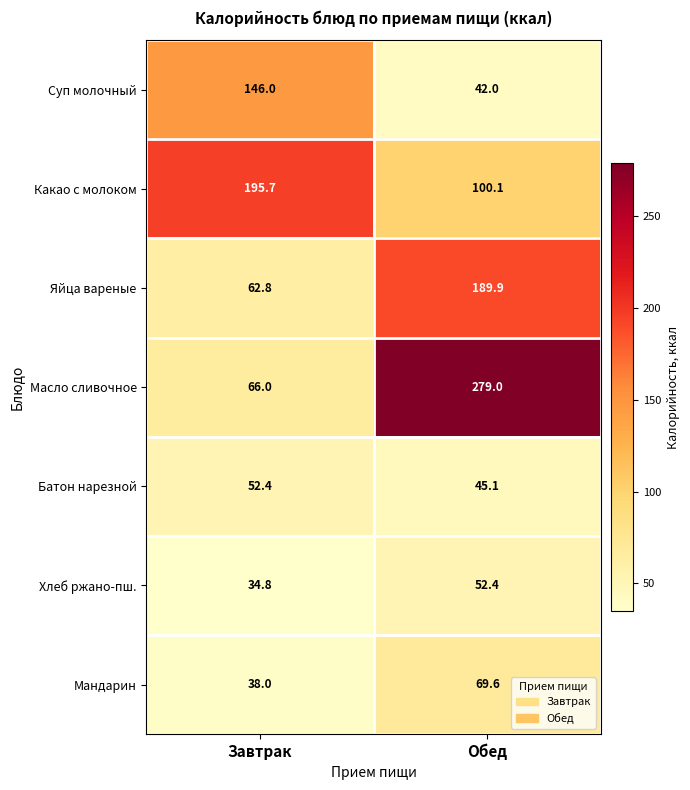

What is the lowest value of the Яйца вареные series?

62.8